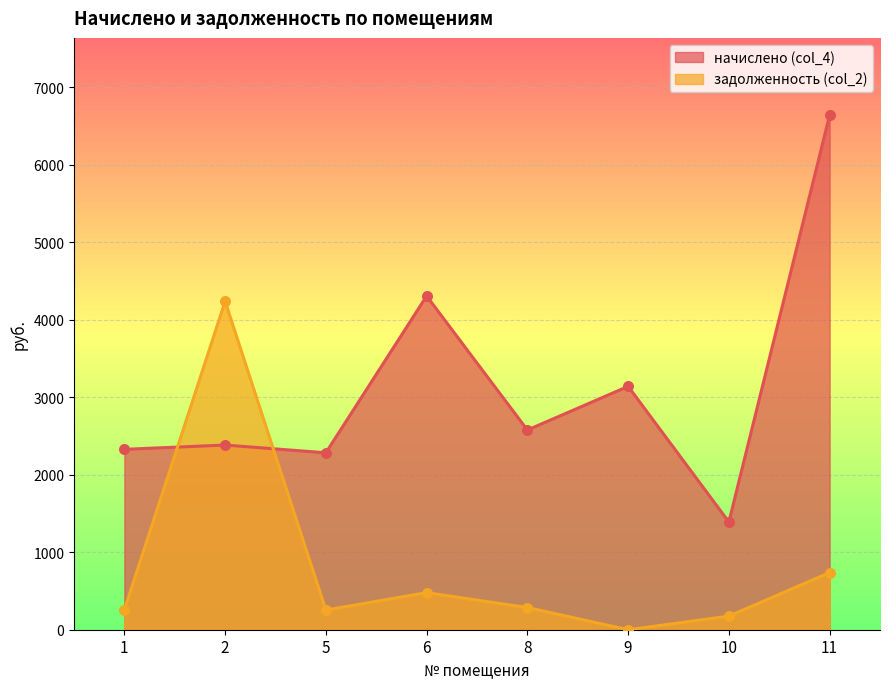

What is the total value across all series at 6?

4783.2